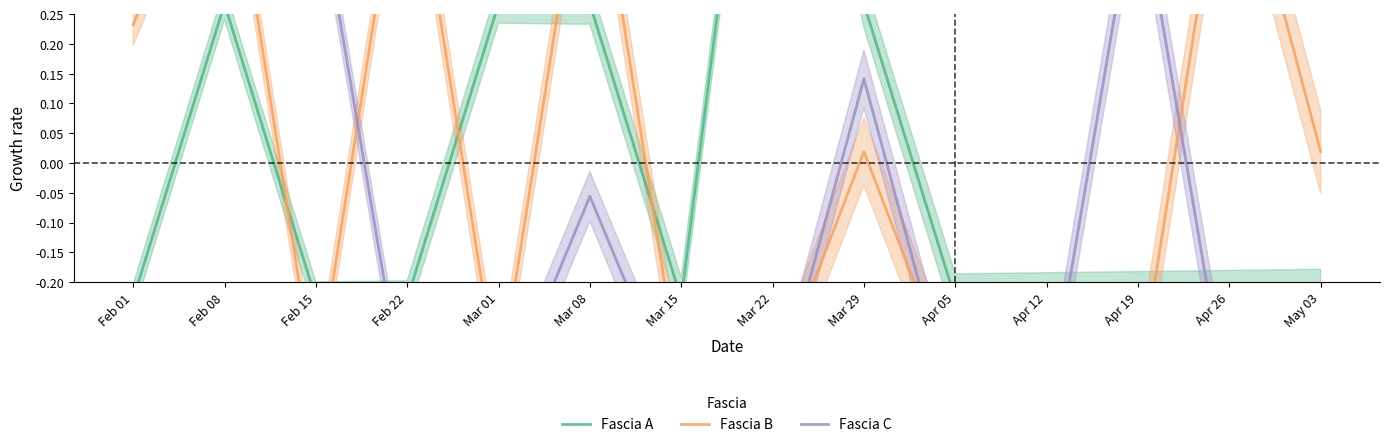

What are all the series names shown in the legend?

Fascia A, Fascia B, Fascia C